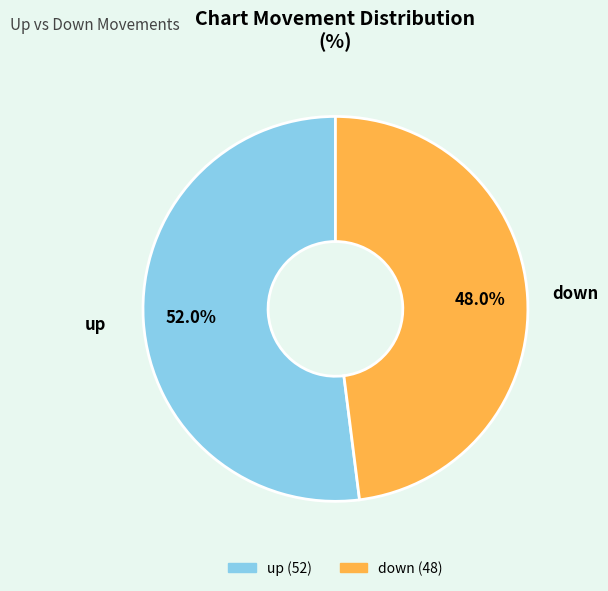

Is there any slice that represents more than half of the pie?

Yes